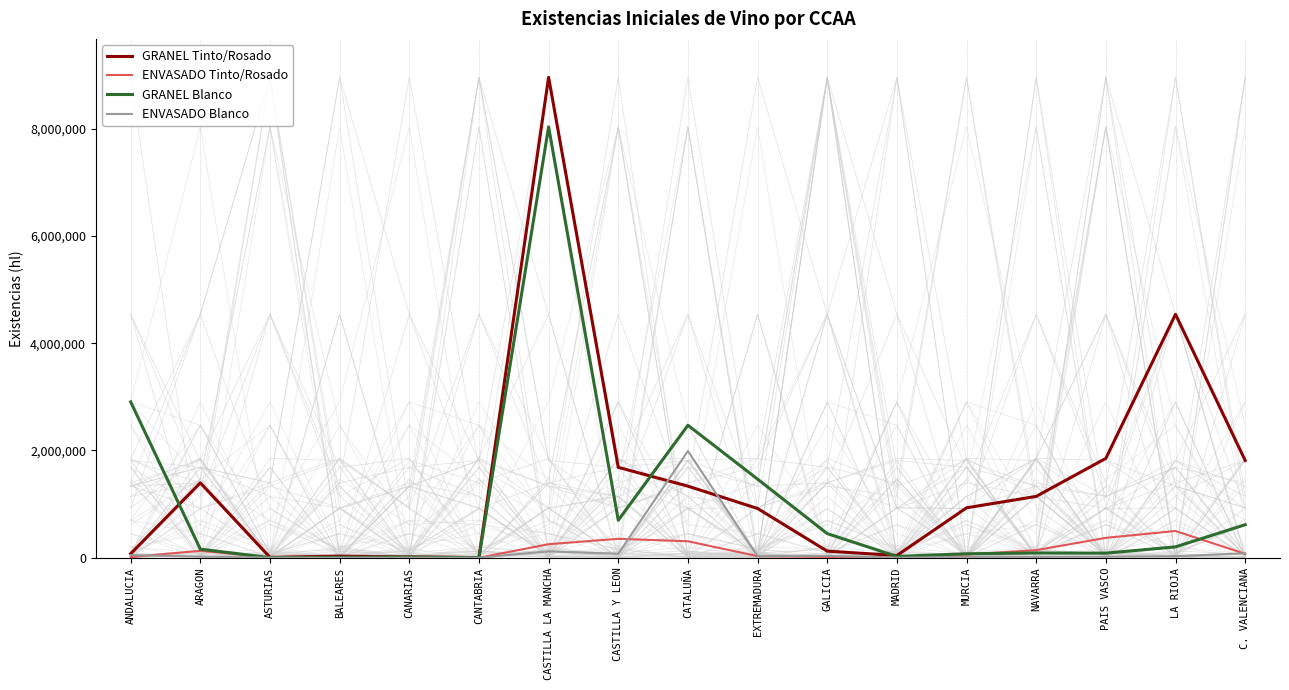

What is the sum of the GRANEL Blanco values at MADRID and BALEARES?

34494